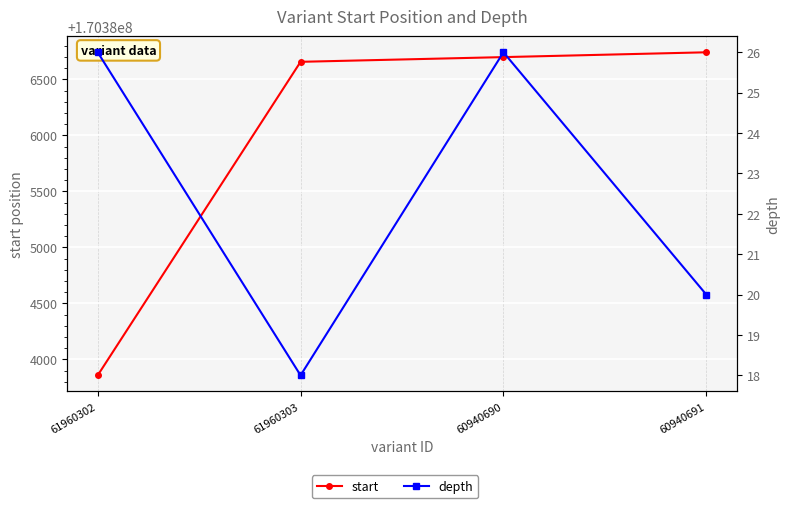

Which category has the highest value in the start series?

60940691